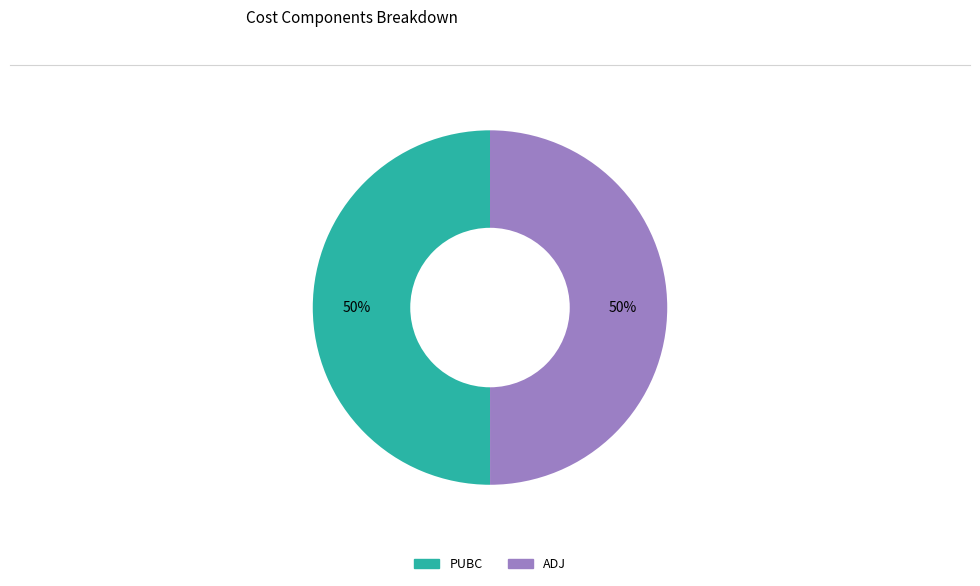

Is it true that ADJ is 50% of the pie?

True